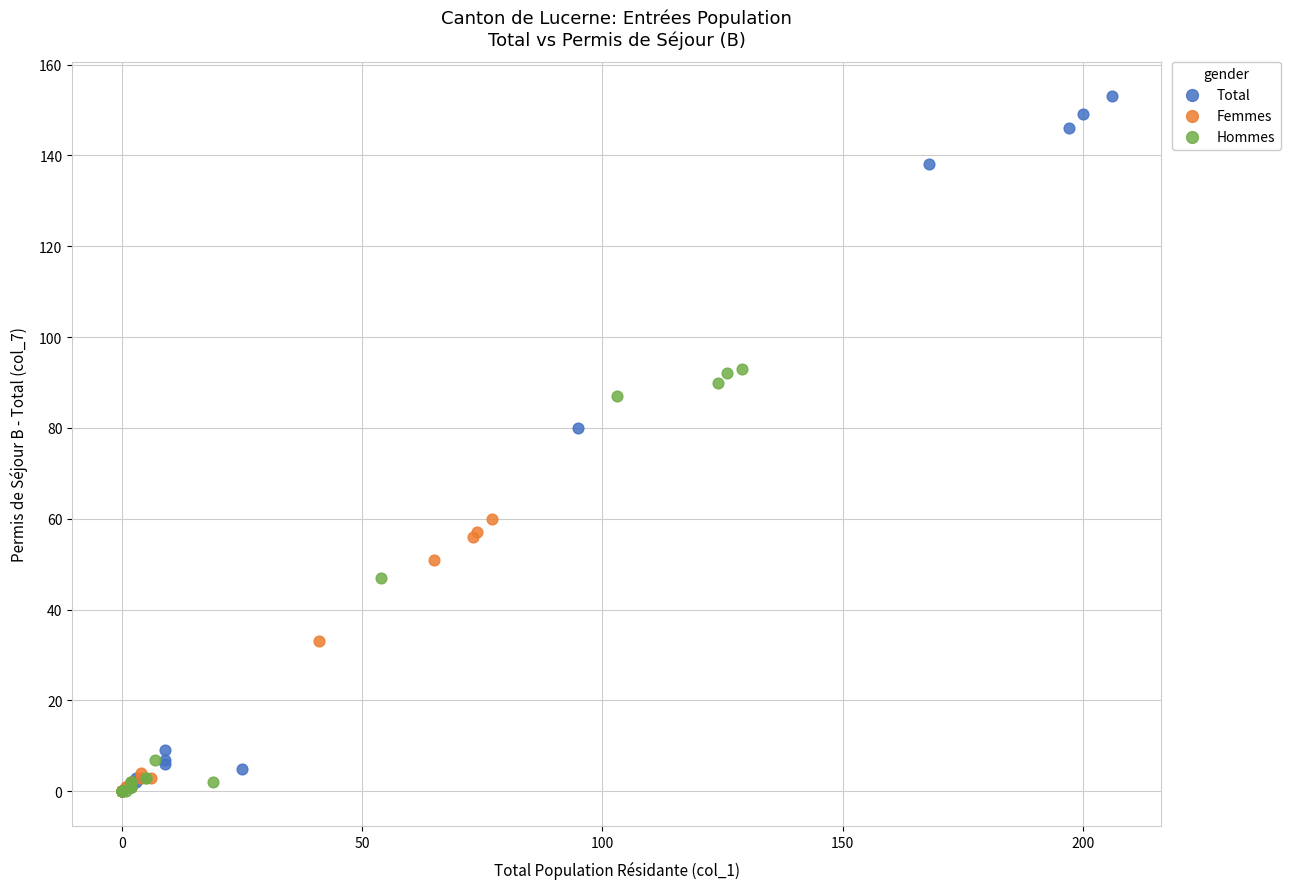

What are all the series names shown in the legend?

Total, Femmes, Hommes